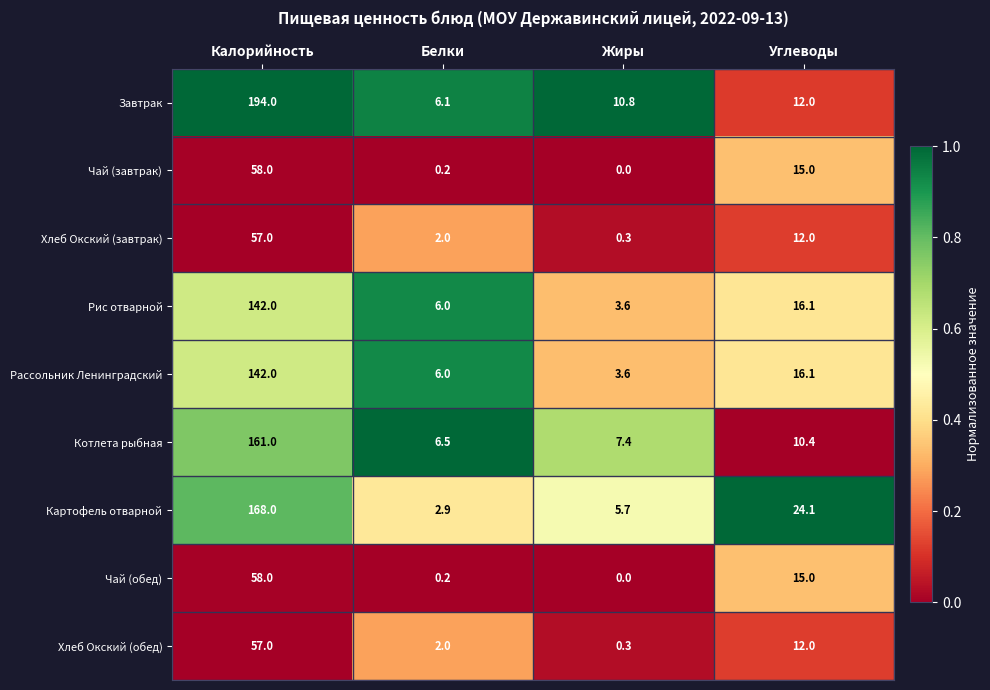

True or false: Рис отварной has a value of 67.0 at Калорийность.

False